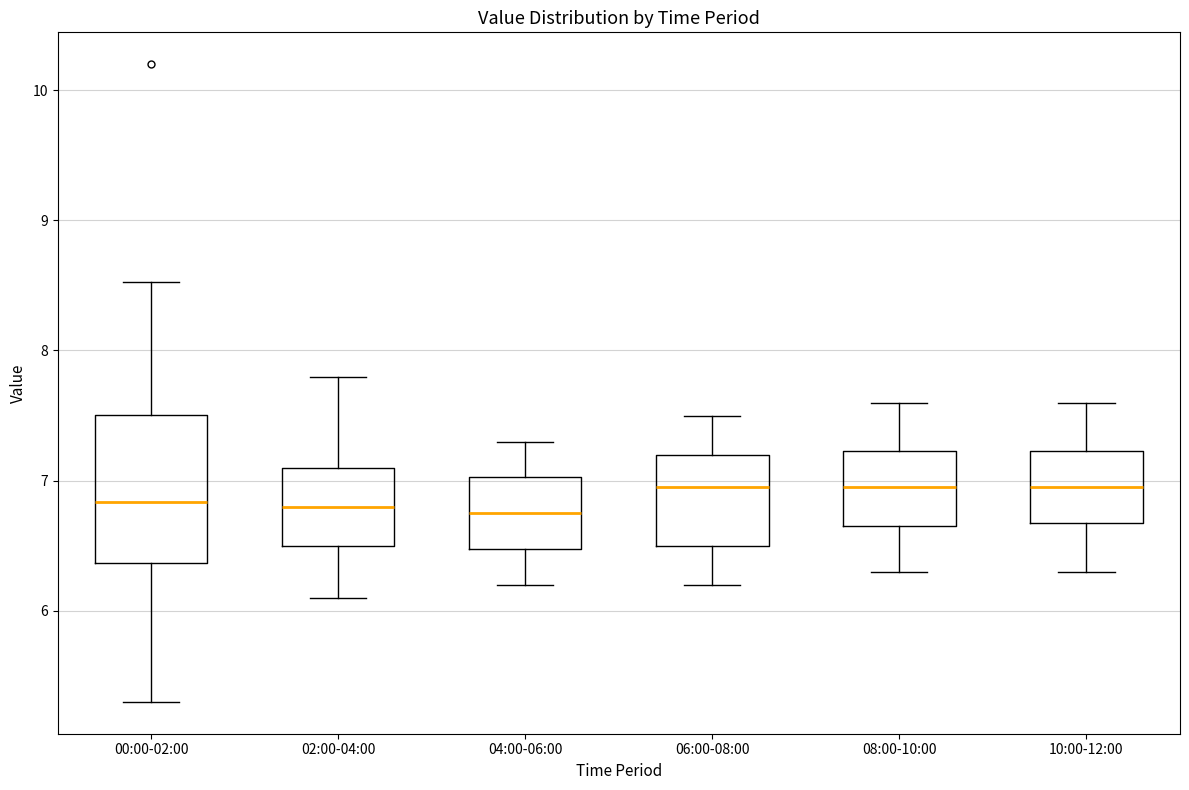

Reading left to right, transcribe this box plot: for each box, give where its median line is, the range the box spans, and where its two whiskers end, as read against the y-axis. The values are not printed on the chart, so give them approximately, as read against the axis.

00:00-02:00: median 6.8, box 6.4 to 7.5, whiskers 5.3 to 8.5
02:00-04:00: median 6.8, box 6.5 to 7.1, whiskers 6.1 to 7.8
04:00-06:00: median 6.8, box 6.5 to 7.0, whiskers 6.2 to 7.3
06:00-08:00: median 7.0, box 6.5 to 7.2, whiskers 6.2 to 7.5
08:00-10:00: median 7.0, box 6.7 to 7.2, whiskers 6.3 to 7.6
10:00-12:00: median 7.0, box 6.7 to 7.2, whiskers 6.3 to 7.6